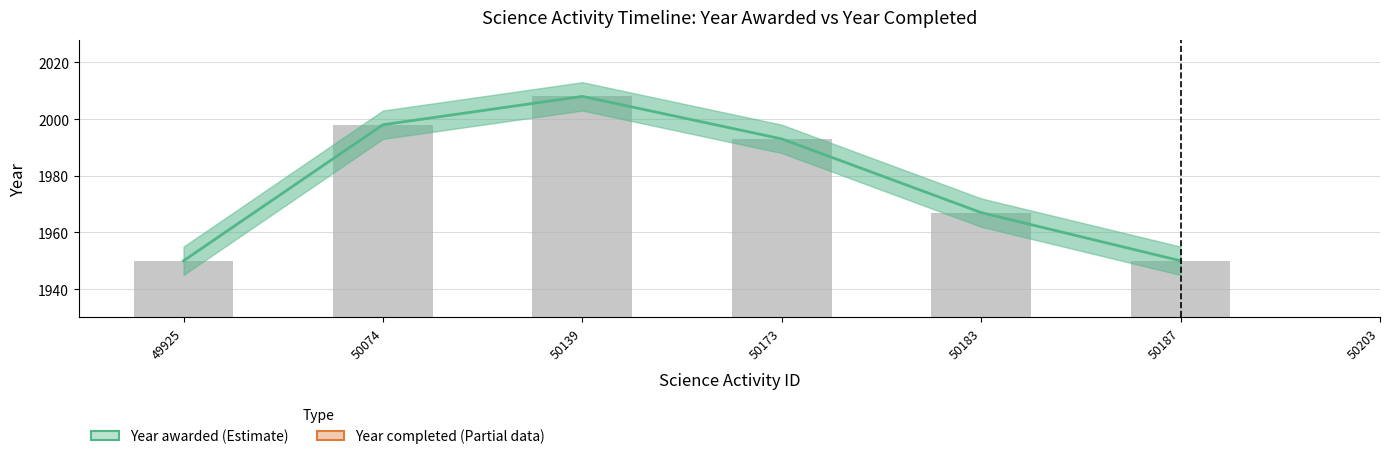

At which label does Year awarded first exceed 1993?

50074